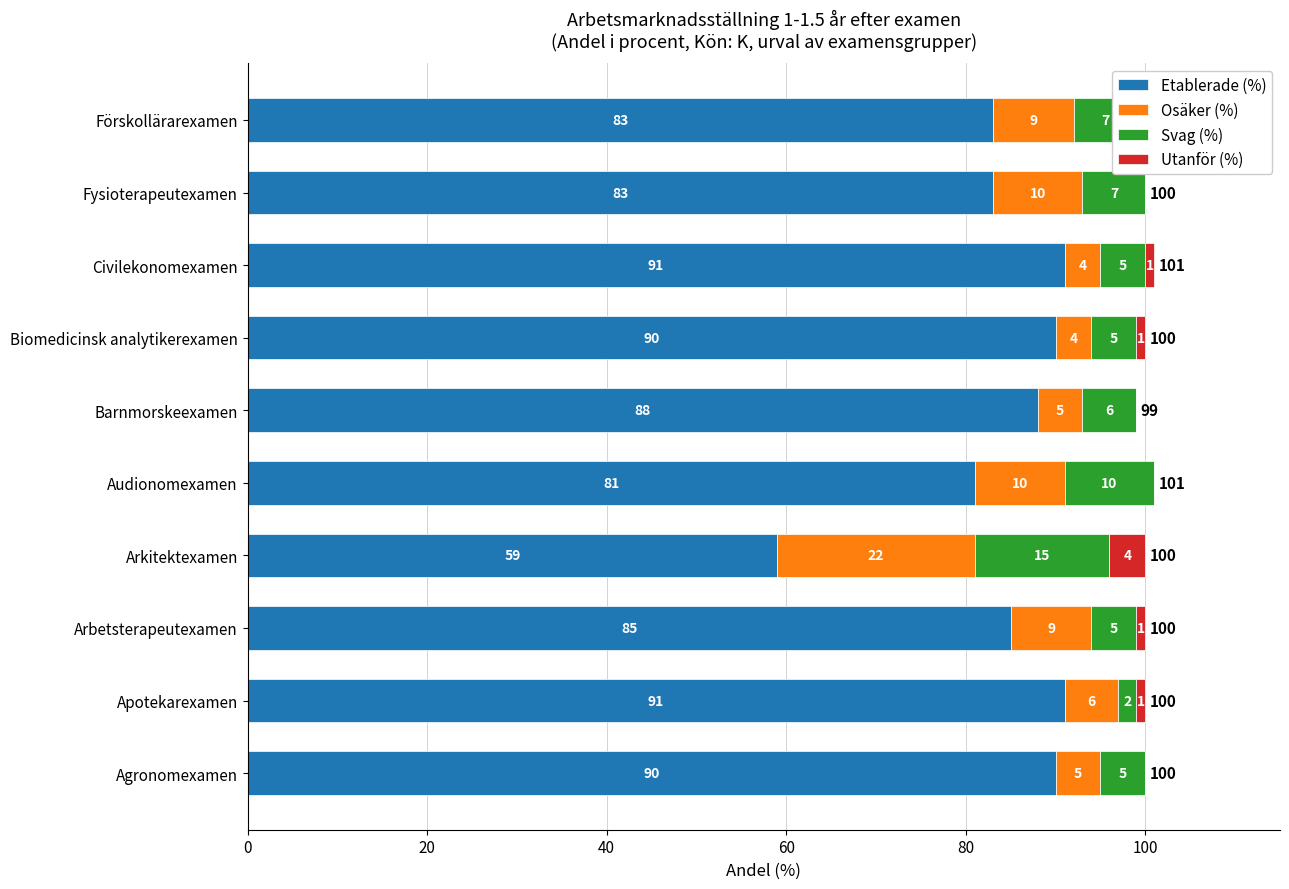

What is the sum of the Etablerade (%) values at Civilekonomexamen and Biomedicinsk analytikerexamen?

181